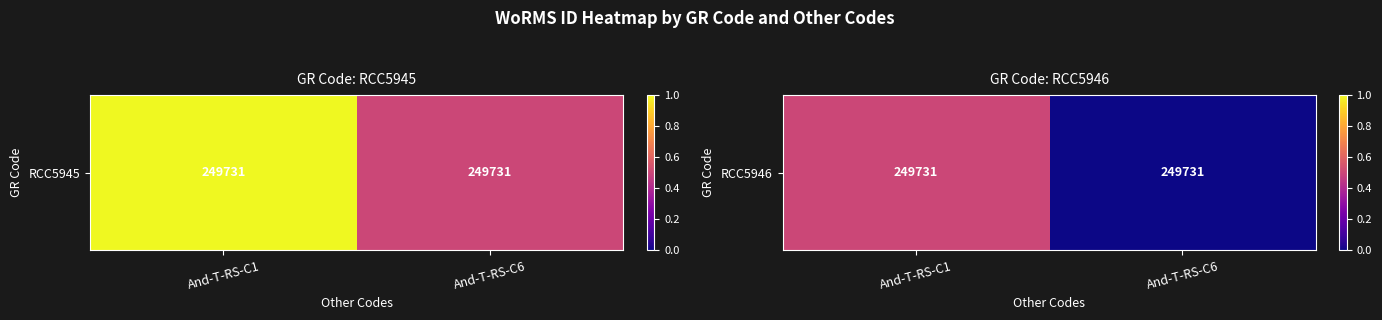

List the labels in order of value, smallest first.

And-T-RS-C6, And-T-RS-C1